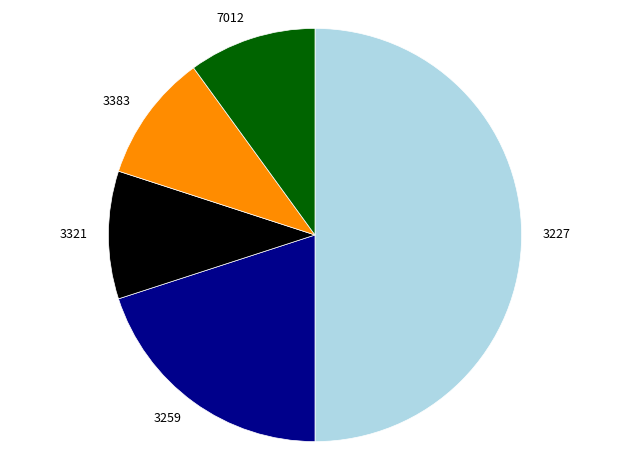

Is the sum of 3321 and 3383 greater than half?

No